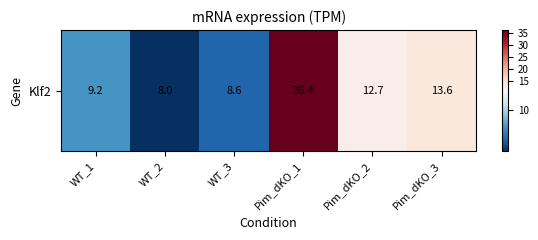

Reading right to left, list all the values displayed in this chart.

13.6	12.7	36.4	8.6	8.0	9.2